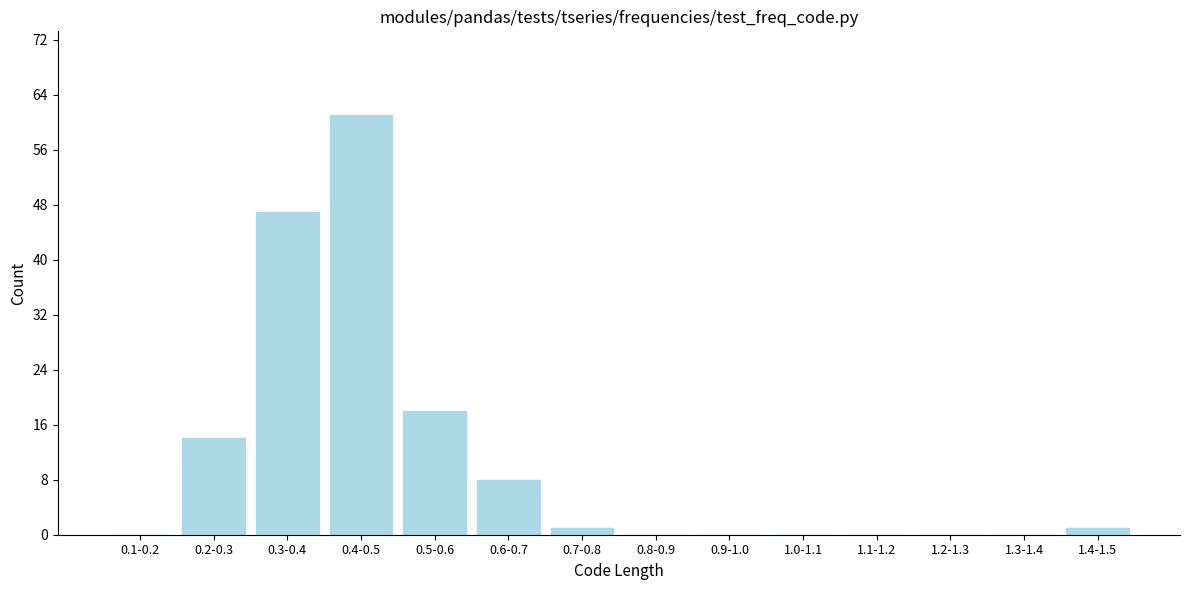

Reading left to right, extract all data points from this chart.

0.1-0.2=0	0.2-0.3=14	0.3-0.4=47	0.4-0.5=61	0.5-0.6=18	0.6-0.7=8	0.7-0.8=1	0.8-0.9=0	0.9-1.0=0	1.0-1.1=0	1.1-1.2=0	1.2-1.3=0	1.3-1.4=0	1.4-1.5=1